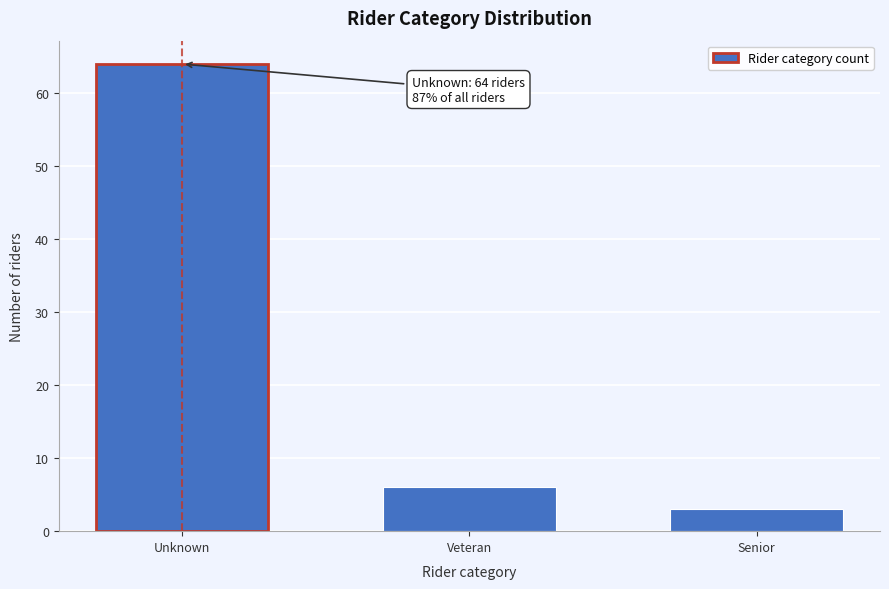

Reading left to right, what are all the values shown in this chart?

64	6	3